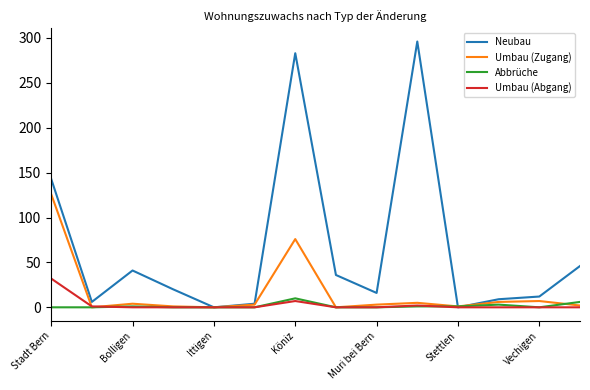

What is the maximum value shown in the chart?

296